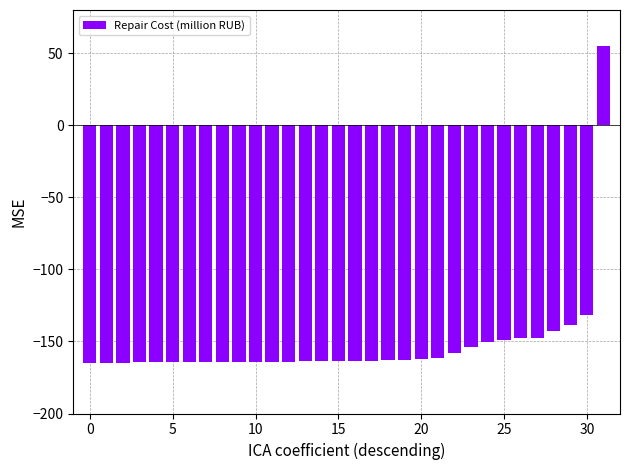

What is the value of the 22nd bar from the left?

-161.2